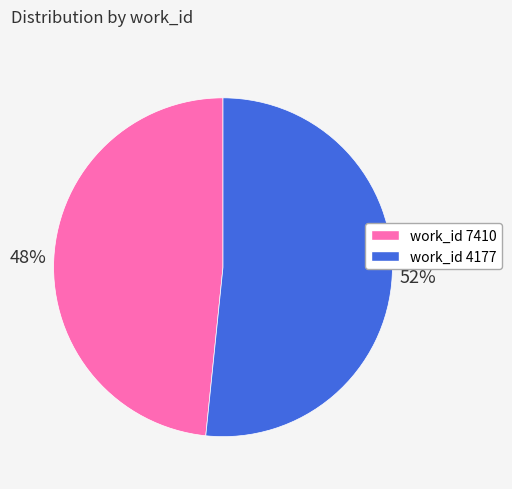

Does any single category account for the majority?

Yes